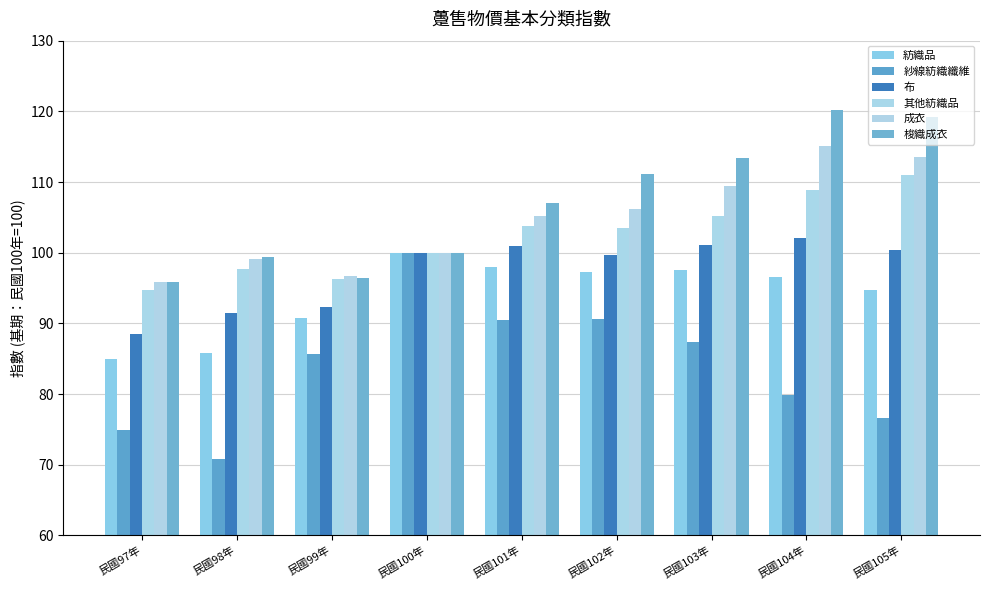

How many data points in 紡織品 are above 96?

5